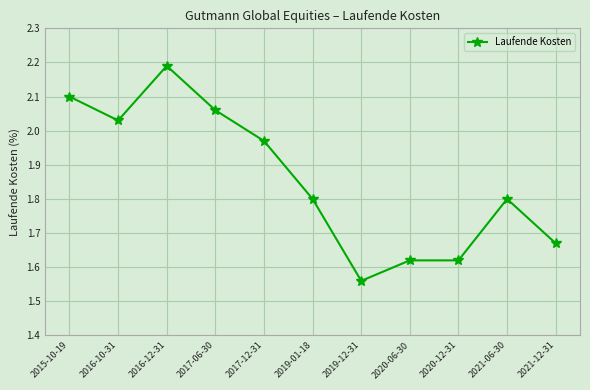

What position from the right is 2019-12-31?

5